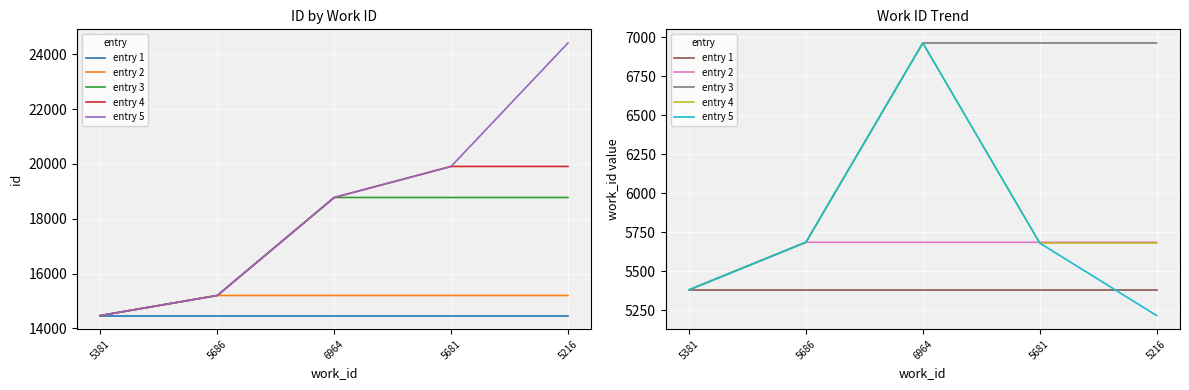

Is it true that entry 5 equals 2915 at 6964?

False